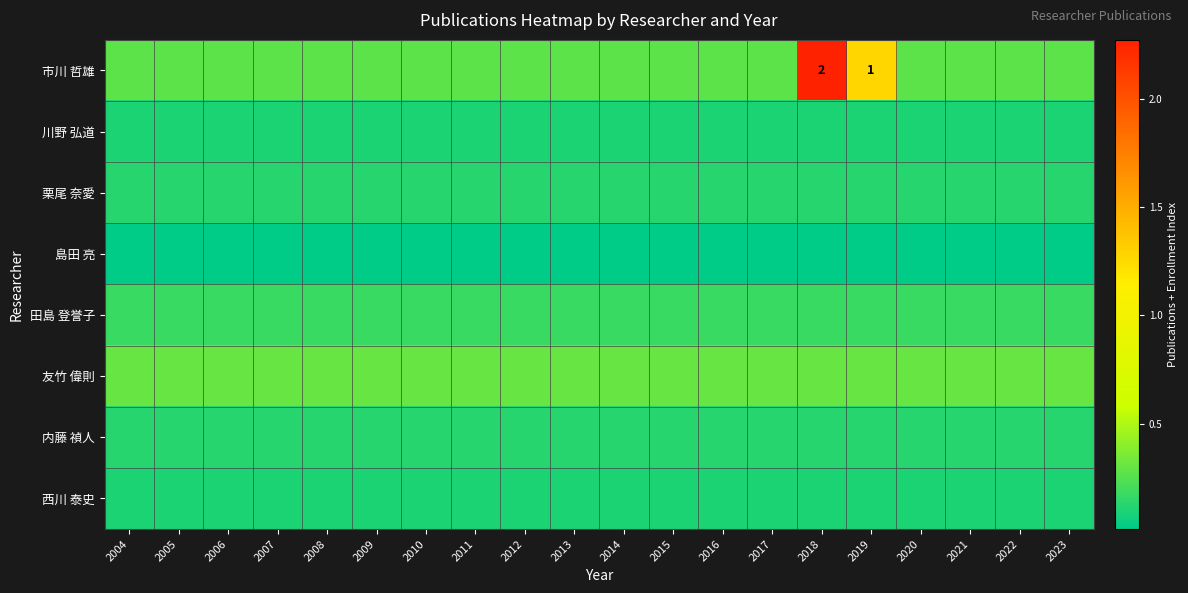

The 川野 弘道 series shows 0.2 at 2020. True or false?

False